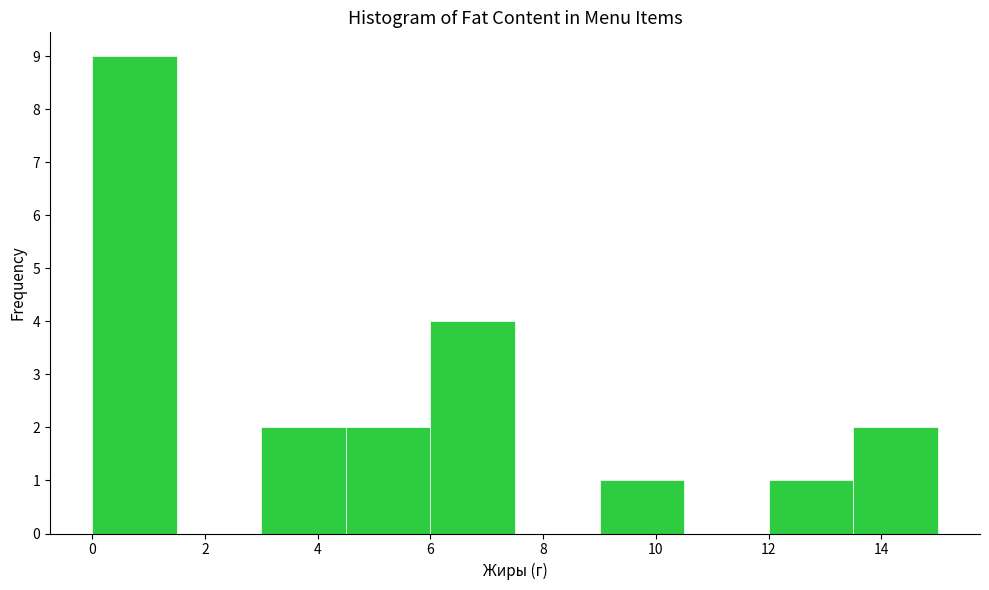

Reading left to right, transcribe this chart: for each bar, give the range it covers on the x-axis and its height. Neither the bar edges nor the heights are printed on the chart, so give them approximately, as read against the axes.

0.0 to 1.5: 9
1.5 to 3.0: 0
3.0 to 4.5: 2
4.5 to 6.0: 2
6.0 to 7.5: 4
7.5 to 9.0: 0
9.0 to 10.5: 1
10.5 to 12.0: 0
12.0 to 13.5: 1
13.5 to 15.0: 2